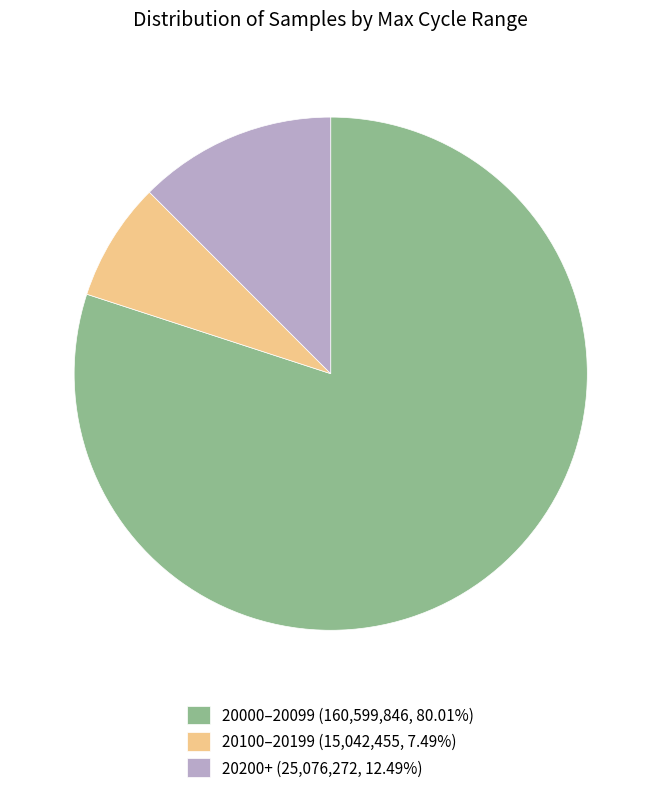

How many segments does this pie chart have?

3